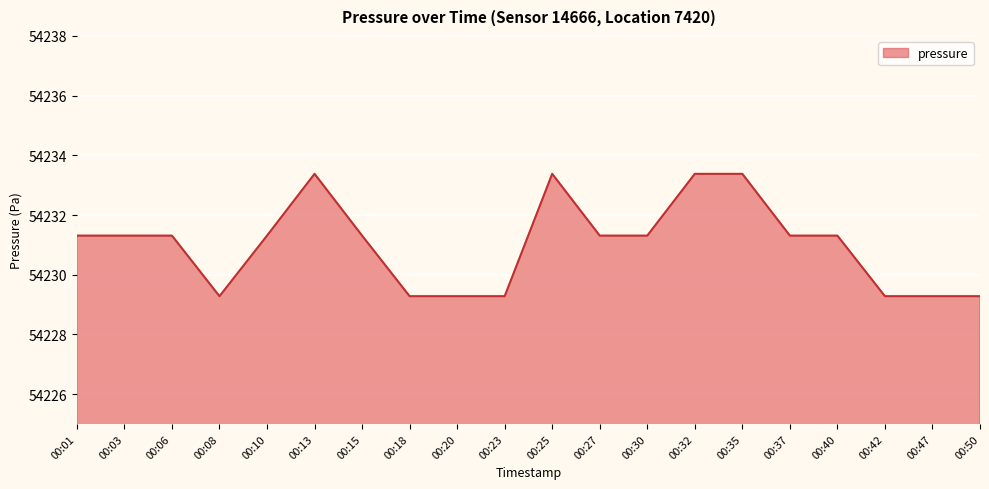

What is the average value?

54231.0